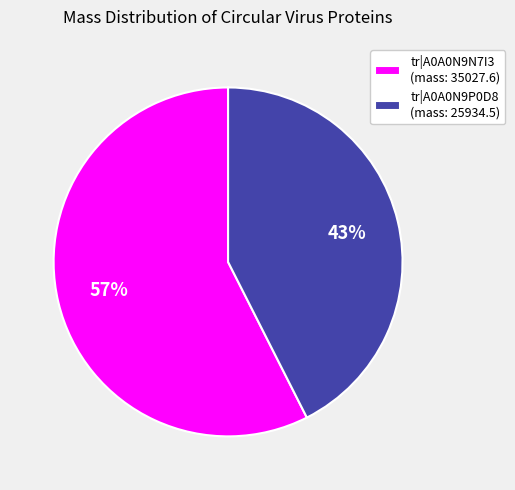

How many segments does this pie chart have?

2